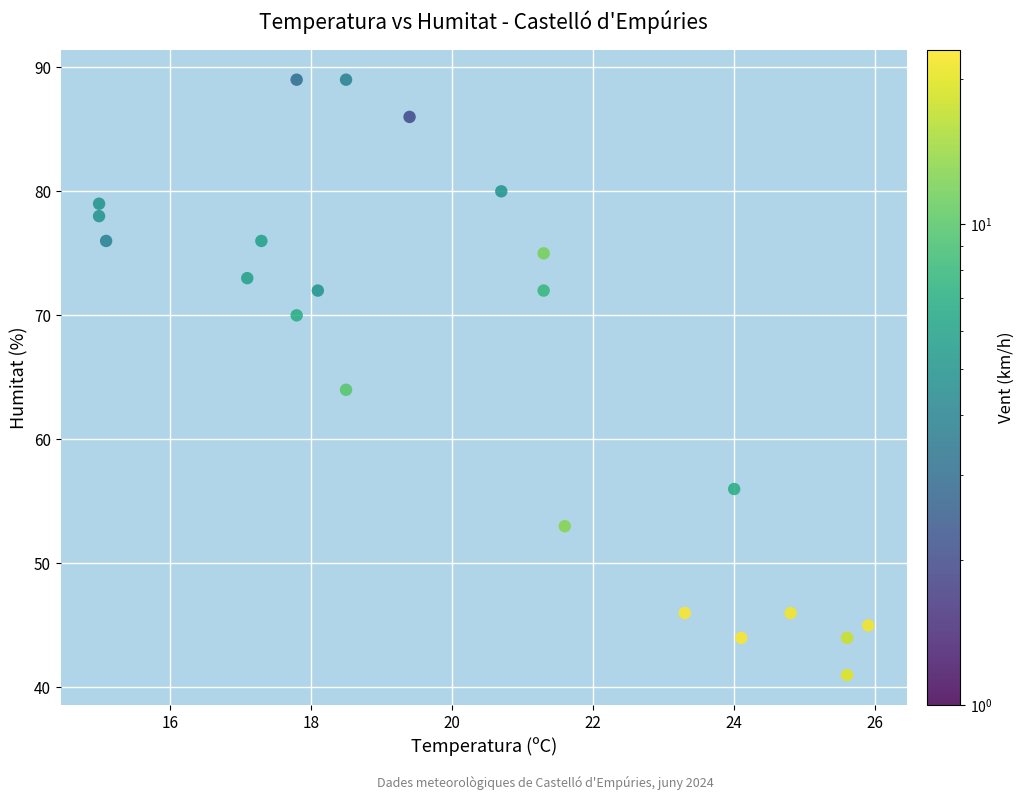

What Y value in the scatter plot is closest to 65?

64